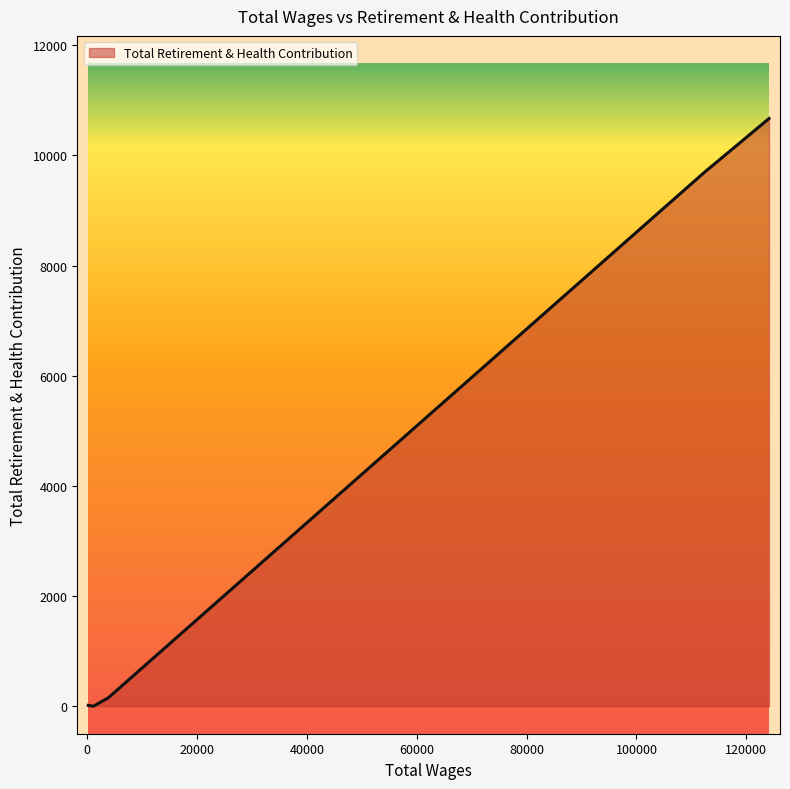

True or false: there are more than 1 points higher than both neighbors.

False